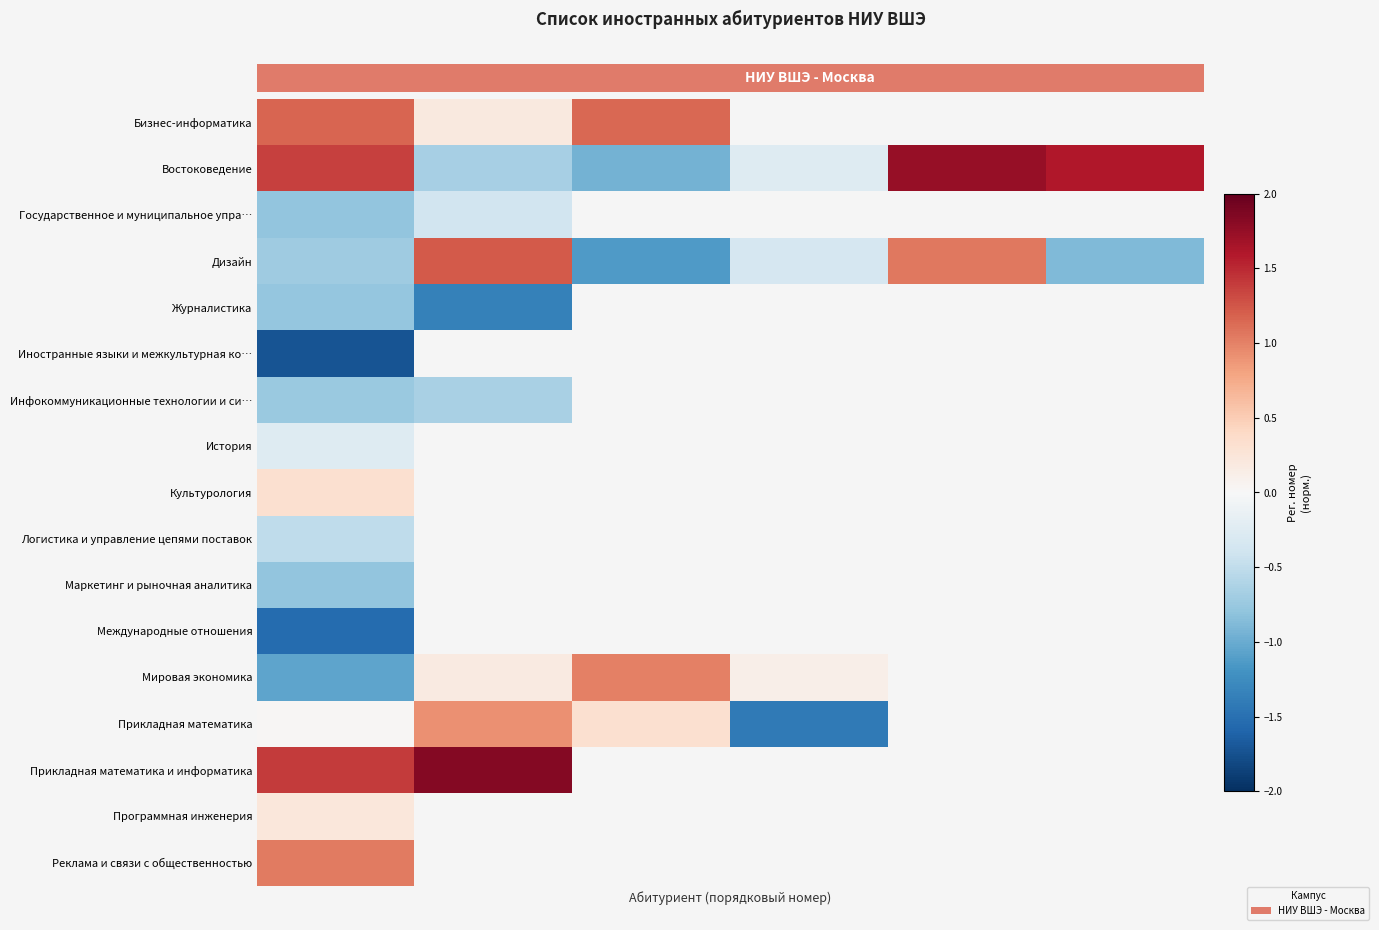

Which has a higher value, 0 or 4?

4